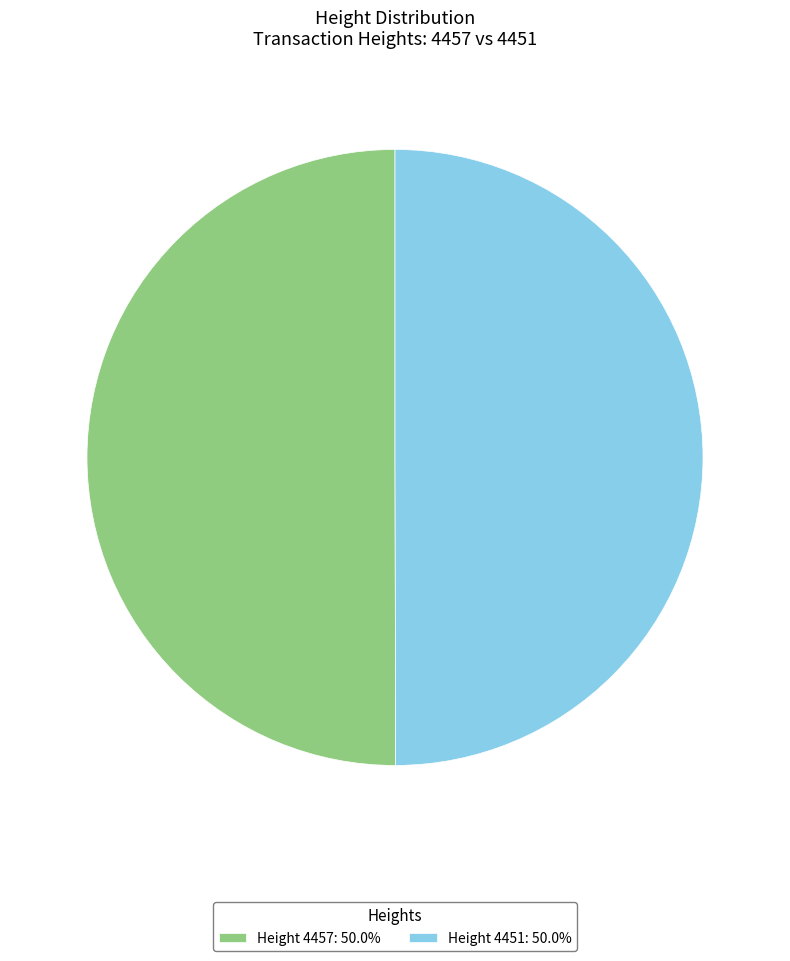

Approximately how many times larger is the value at Height 4451: 50.0% compared to Height 4457: 50.0%?

1.0